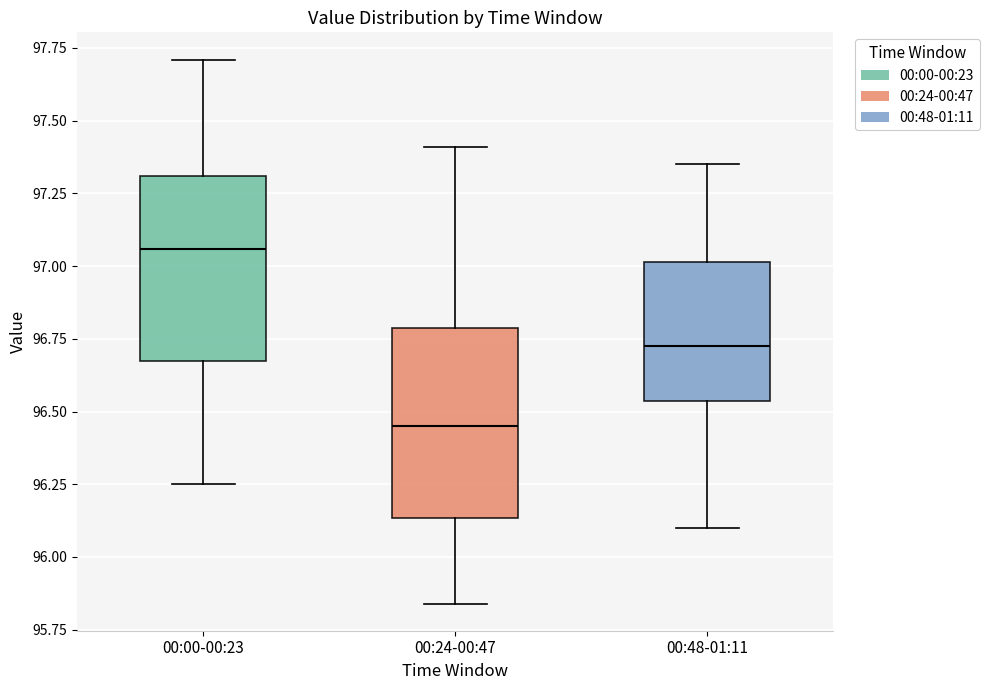

Which box's median line is the lowest?

00:24-00:47